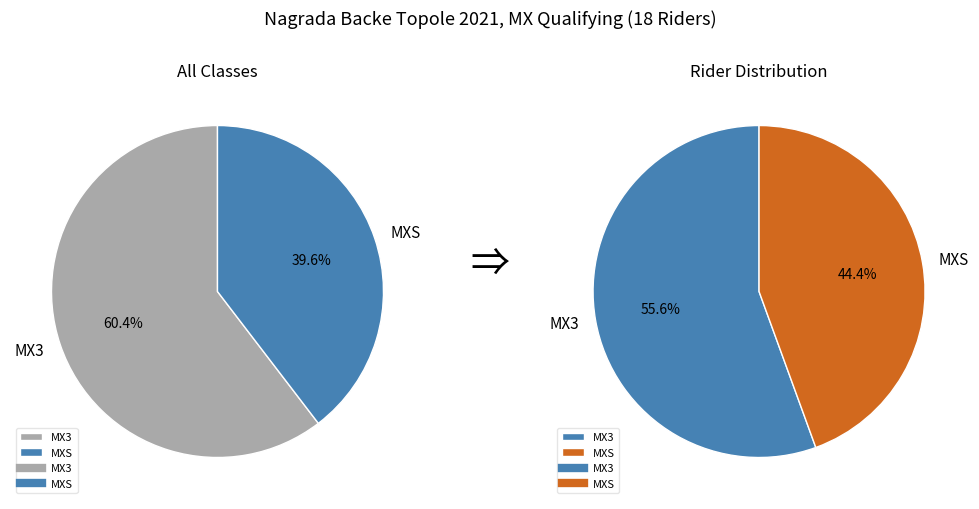

What is the majority slice?

MX3